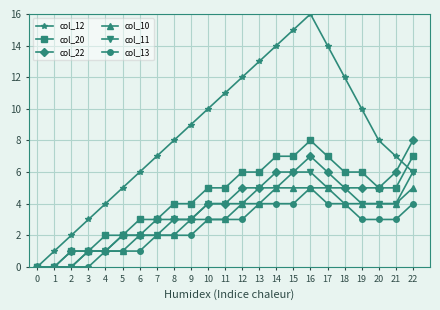

How many lines are shown in the chart?

6